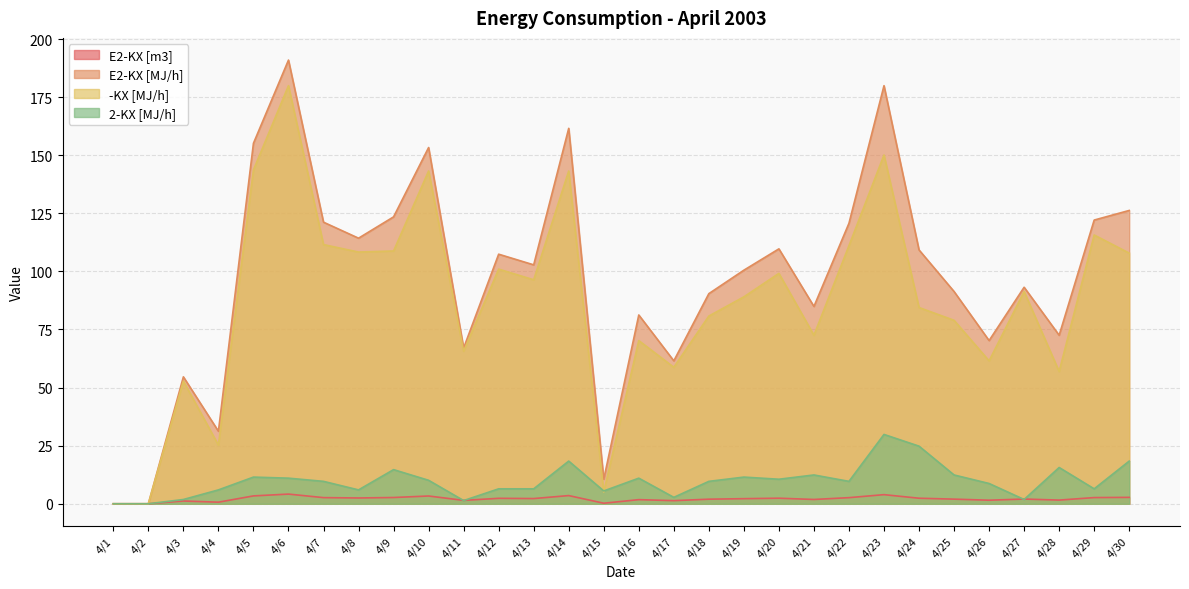

Which series has the widest spread of values?

E2-KX [MJ/h]